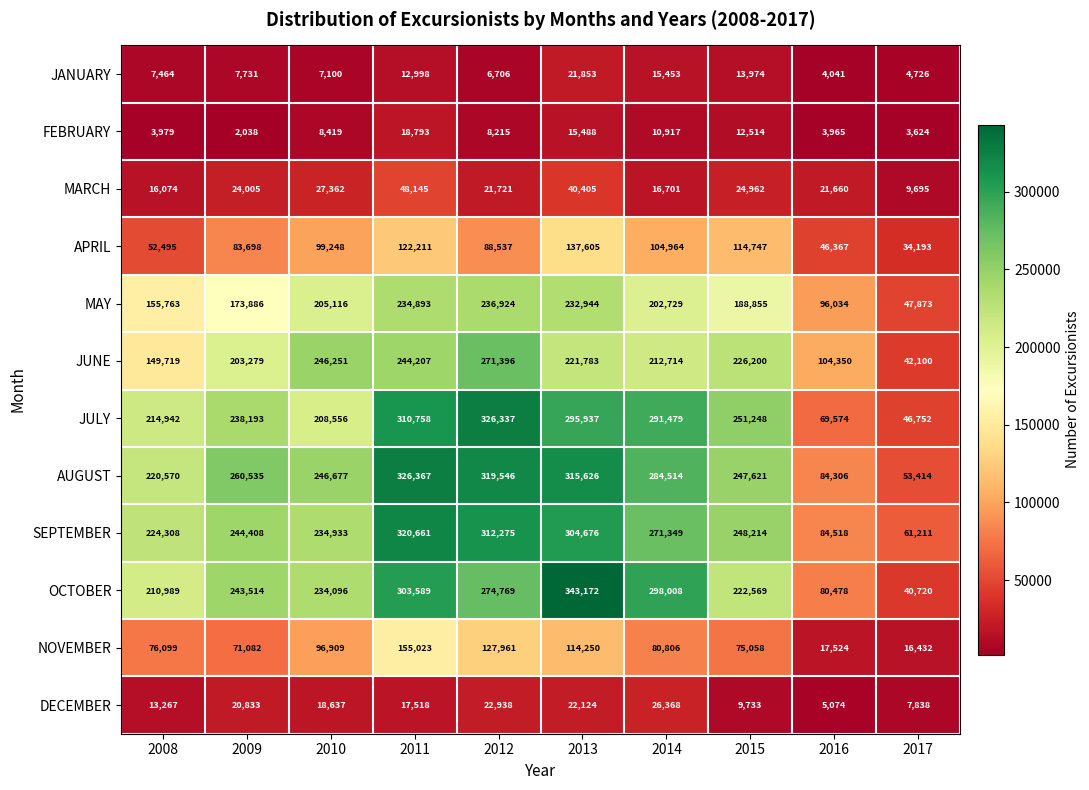

Which series has the widest spread of values?

OCTOBER